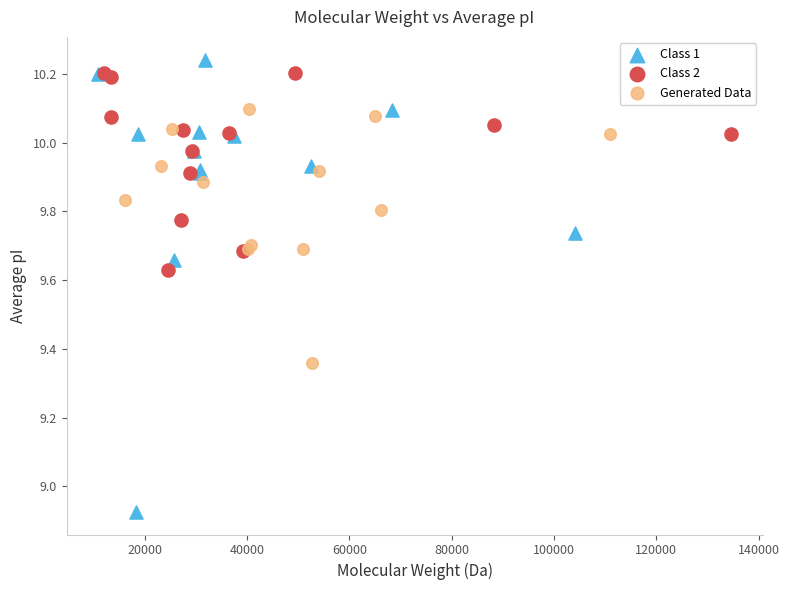

Which series has the largest Y range (max minus min)?

Class 1